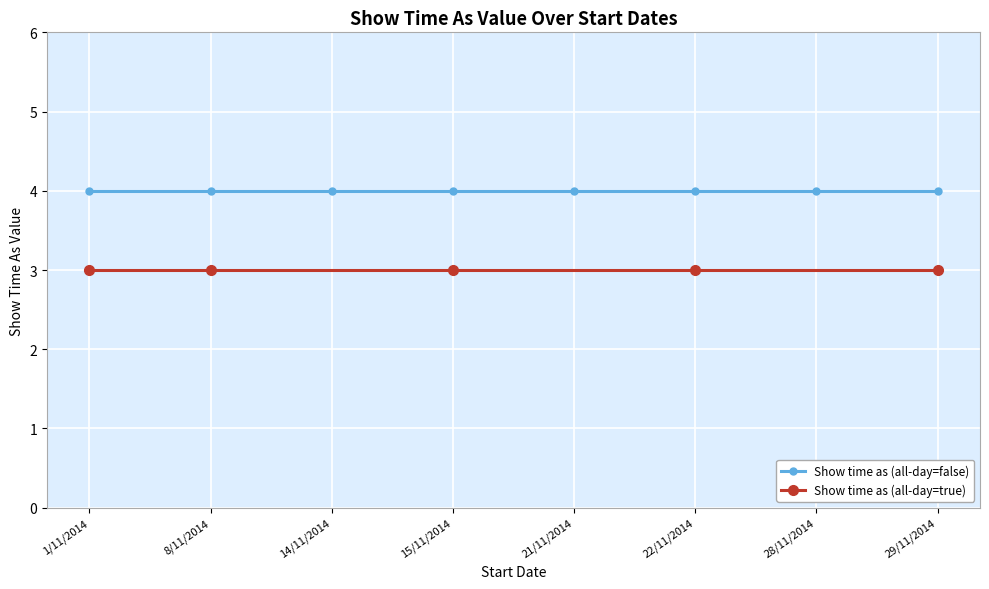

Reading right to left, list all the values displayed in this chart.

Show time as (all-day=true): 29/11/2014=3	28/11/2014=3	22/11/2014=3	21/11/2014=3	15/11/2014=3	14/11/2014=3	8/11/2014=3	1/11/2014=3
Show time as (all-day=false): 29/11/2014=4	28/11/2014=4	22/11/2014=4	21/11/2014=4	15/11/2014=4	14/11/2014=4	8/11/2014=4	1/11/2014=4